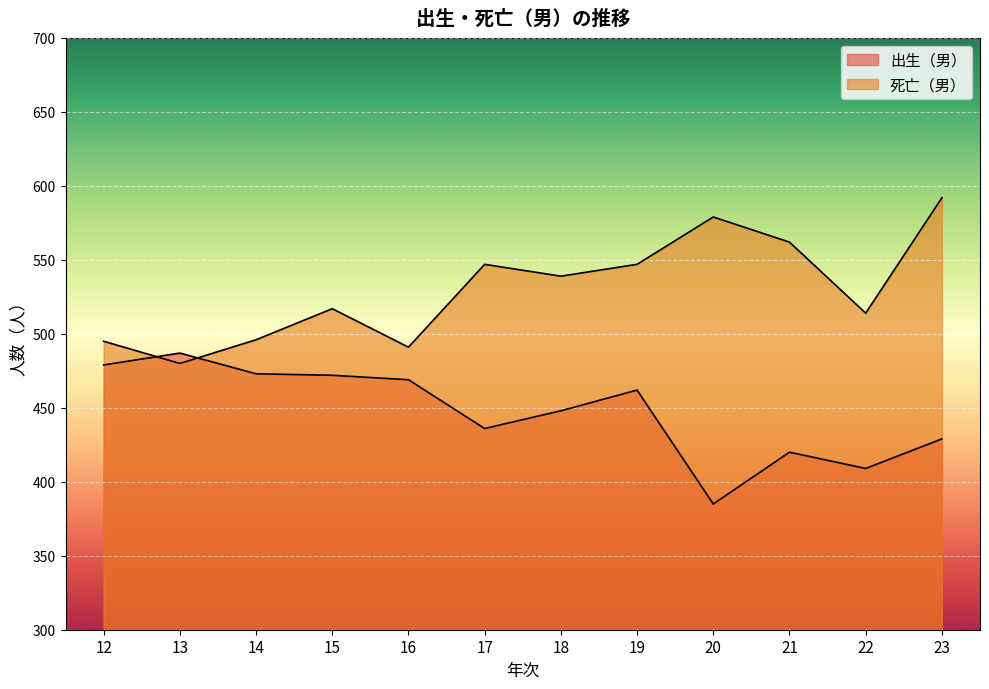

Reading left to right, what are all the values shown in this chart?

出生（男）: 479	487	473	472	469	436	448	462	385	420	409	429
死亡（男）: 495	480	496	517	491	547	539	547	579	562	514	592